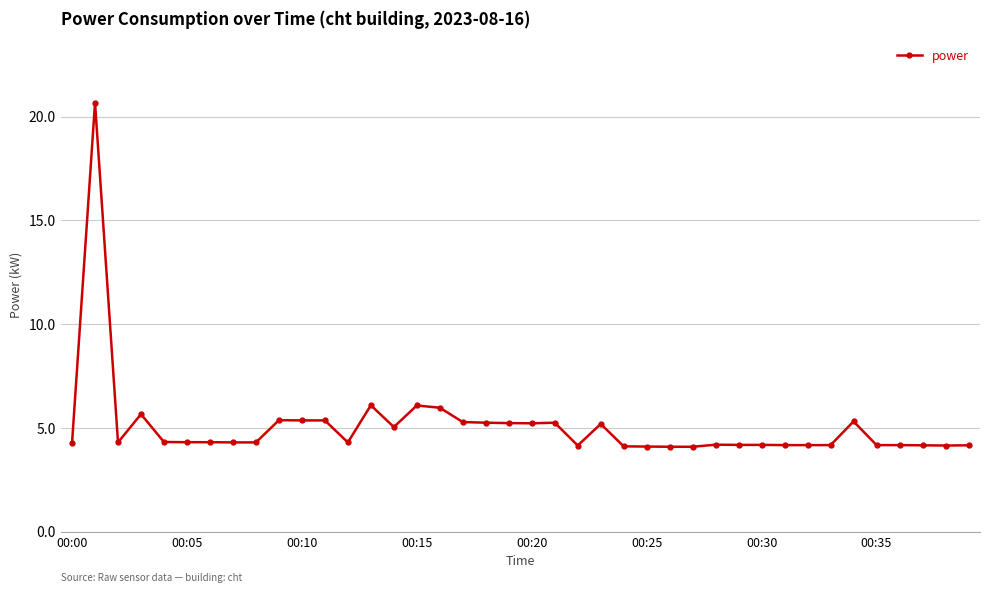

True or false: the data has more than 1 interior local peaks.

True